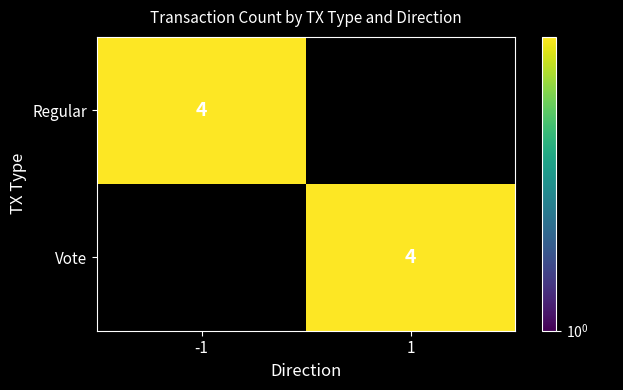

The value of Regular at -1 is 4. True or false?

True